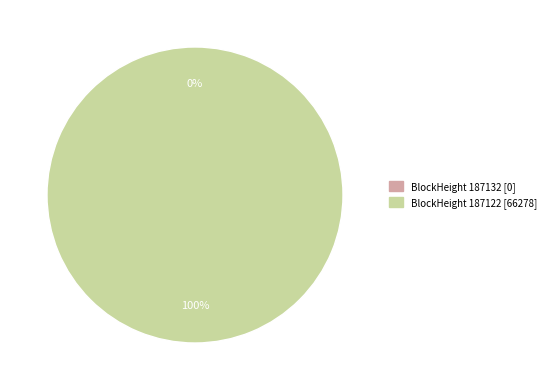

Is 187132 the majority of the pie?

No